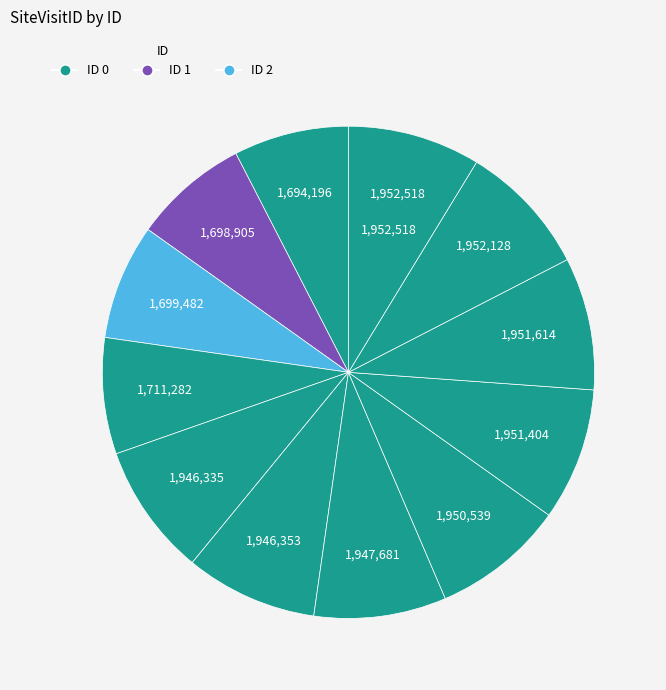

Does any single category account for the majority?

No